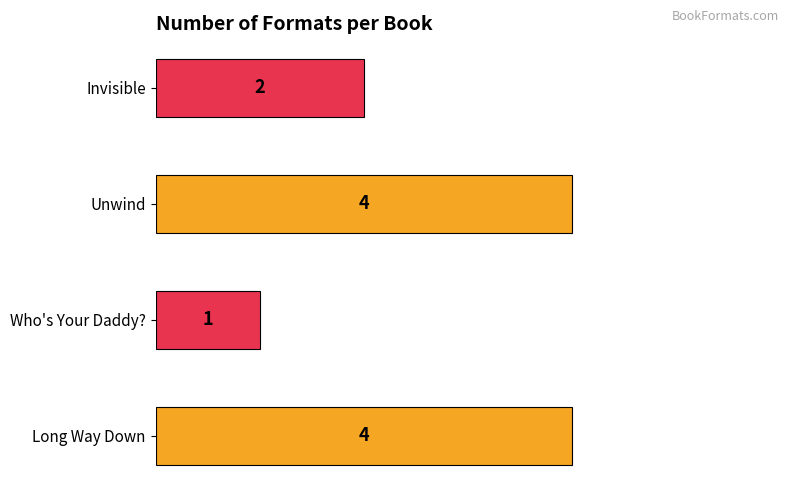

The value at Invisible is 2. True or false?

True